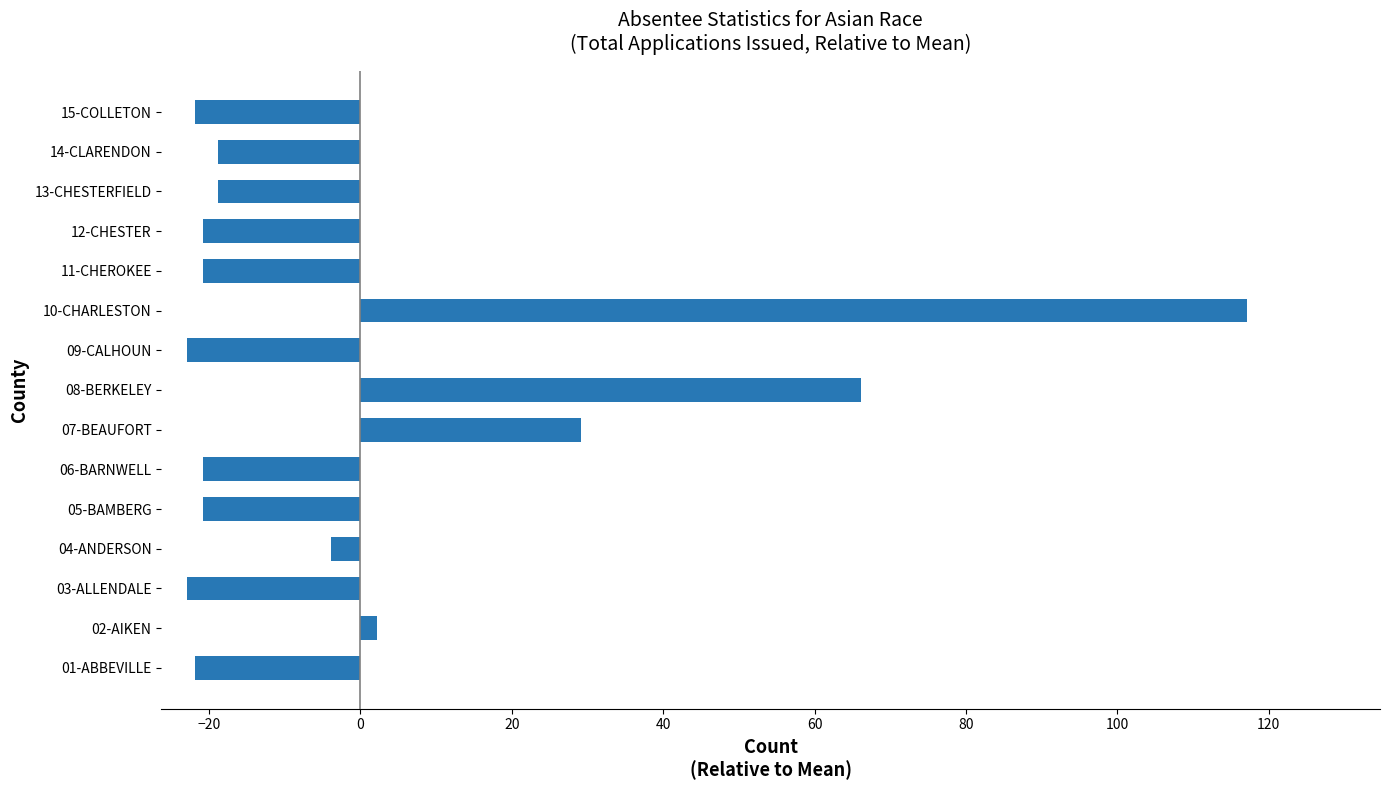

What is the minimum value shown in the chart?

-22.9